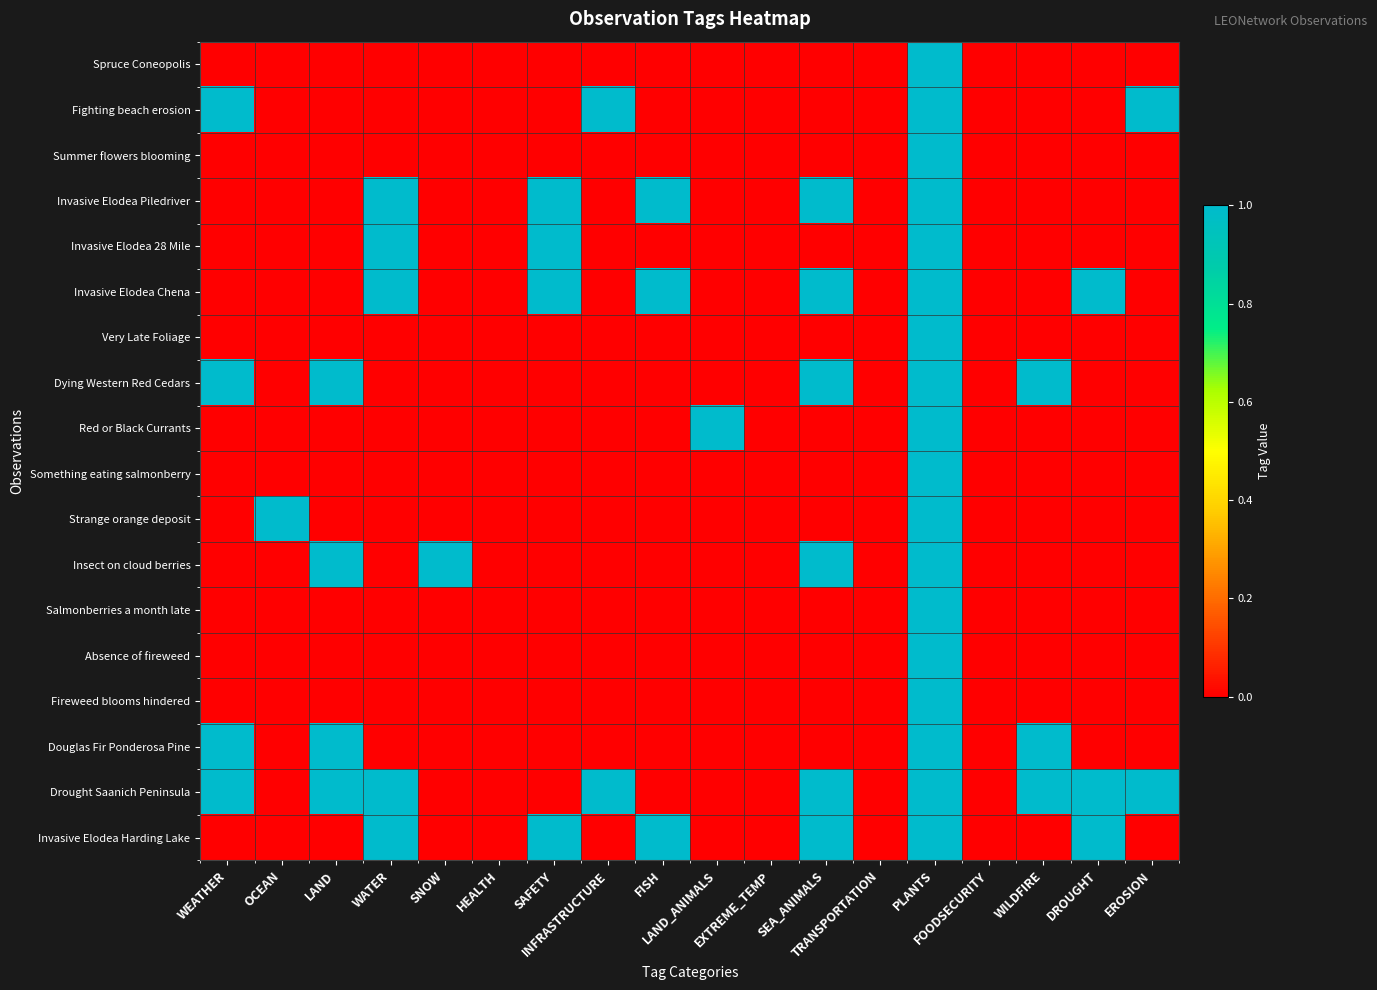

Which series has the largest total across all categories?

Drought Saanich Peninsula